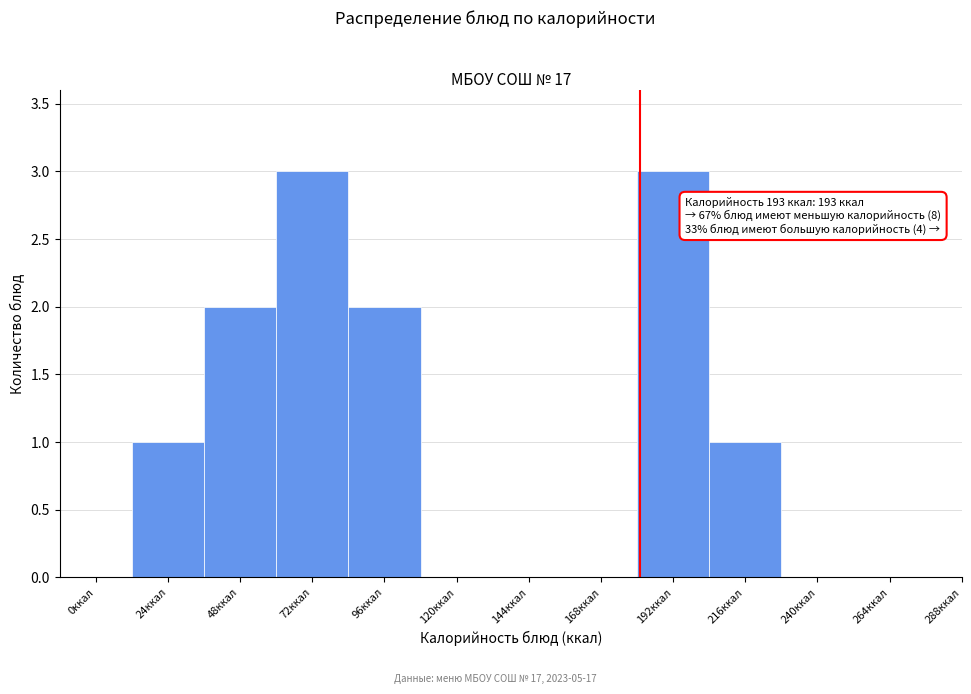

Reading right to left, extract all data points from this chart.

288ккал=0	264ккал=0	240ккал=0	216ккал=1	192ккал=3	168ккал=0	144ккал=0	120ккал=0	96ккал=2	72ккал=3	48ккал=2	24ккал=1	0ккал=0